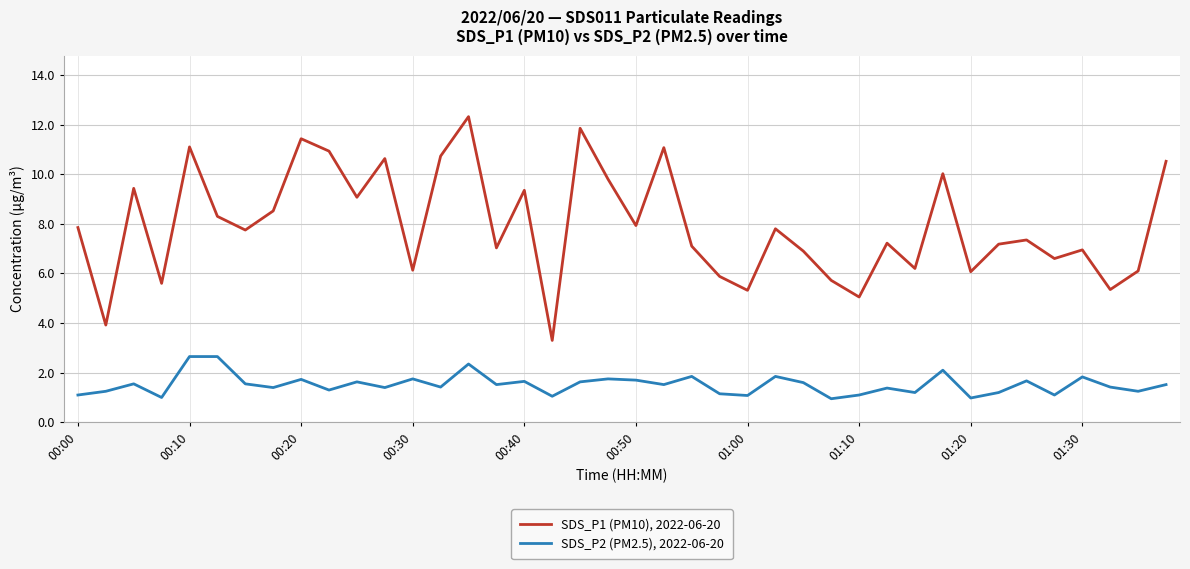

In SDS_P1 (PM10), 2022-06-20, how many points are lower than both neighbors (excluding endpoints)?

14